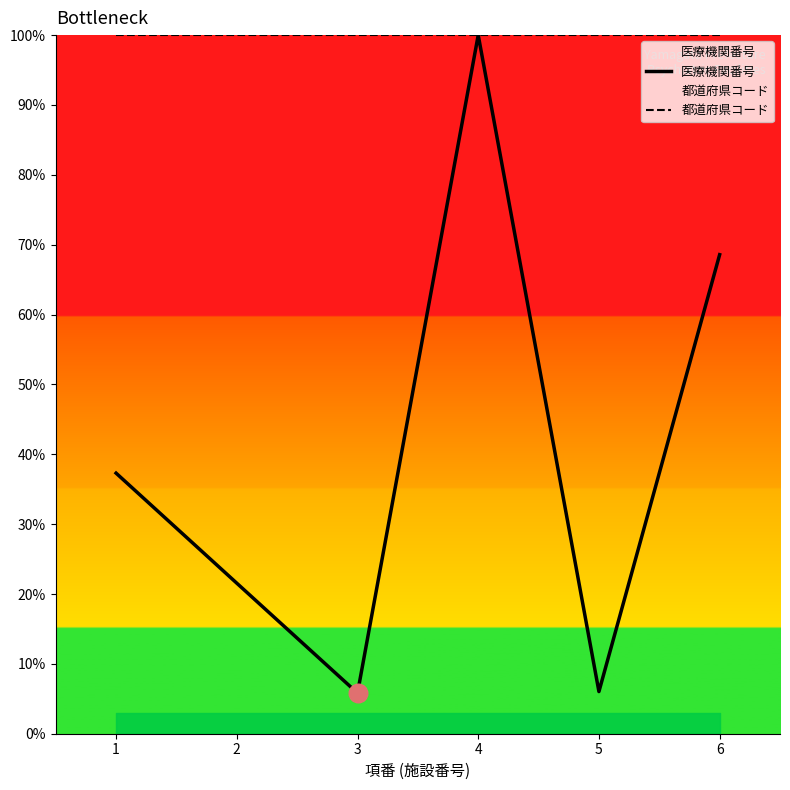

At which category is the sum across all series the highest?

4